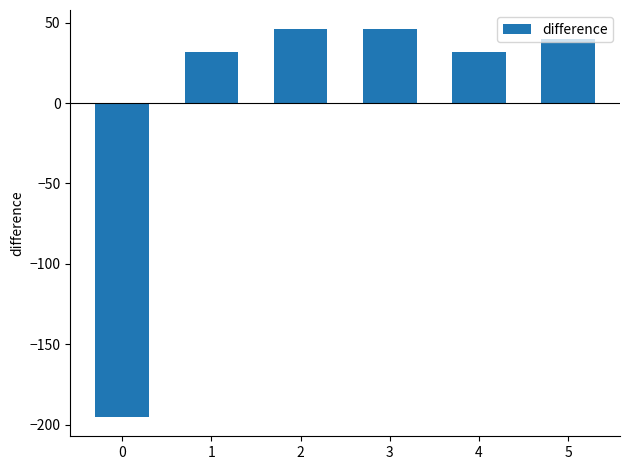

Reading left to right, list all the values displayed in this chart.

0=-195.2	1=31.8	2=45.8	3=45.8	4=31.8	5=39.8